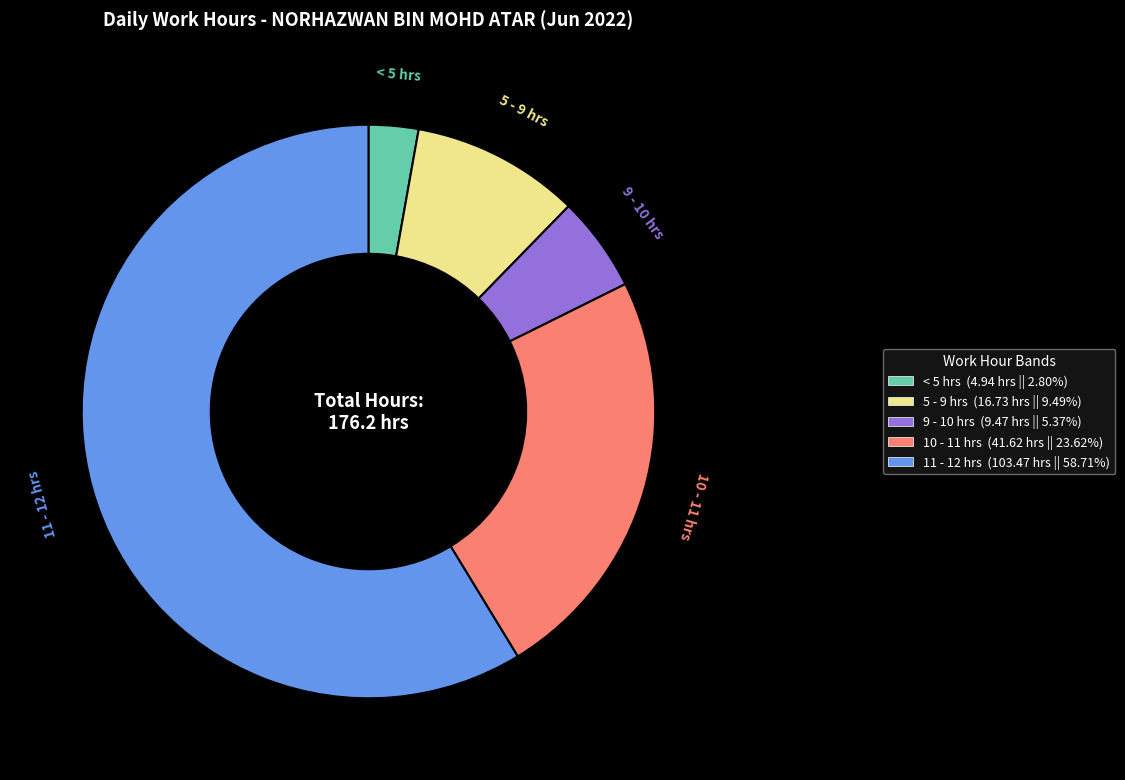

Is there any slice that represents more than half of the pie?

Yes